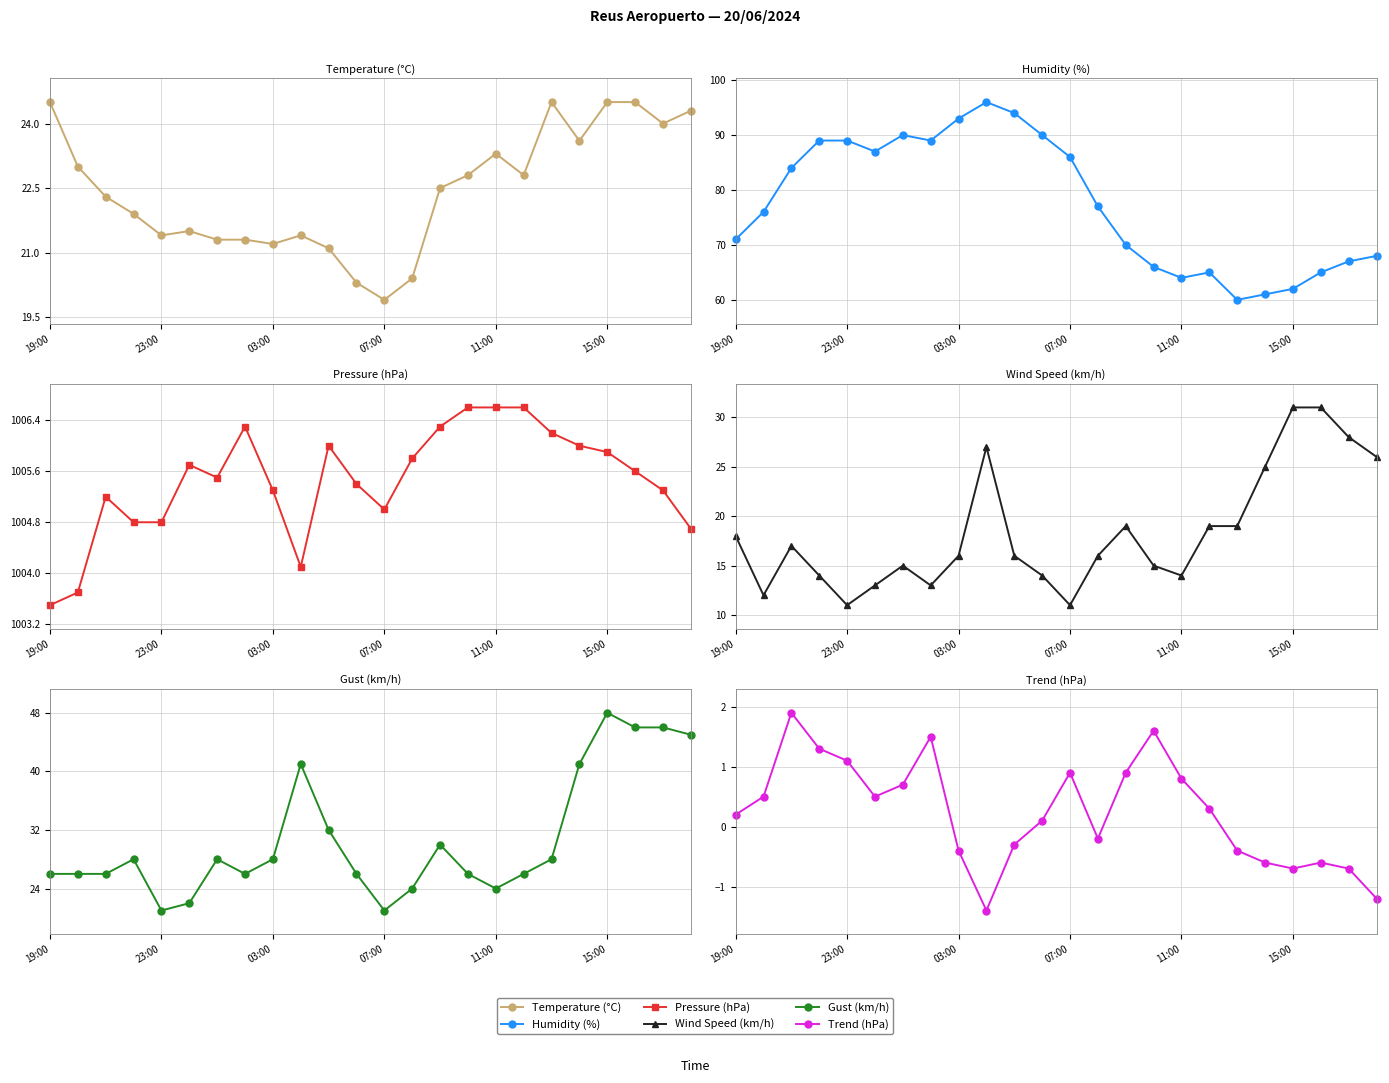

What are all the series names shown in the legend?

Temperature (°C), Humidity (%), Pressure (hPa), Wind Speed (km/h), Gust (km/h), Trend (hPa)